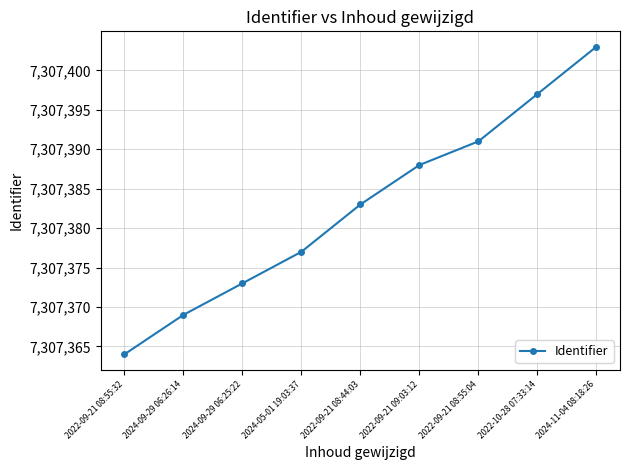

Does the chart have visible grid lines?

Yes